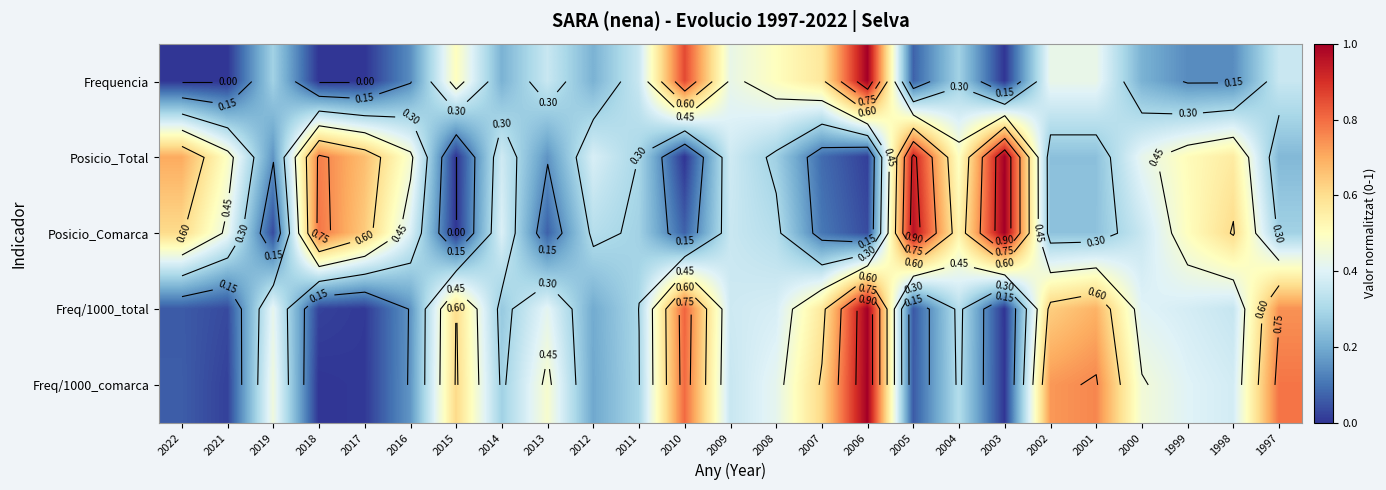

Where is Freq/1000_total nearest to the value 0?

2003